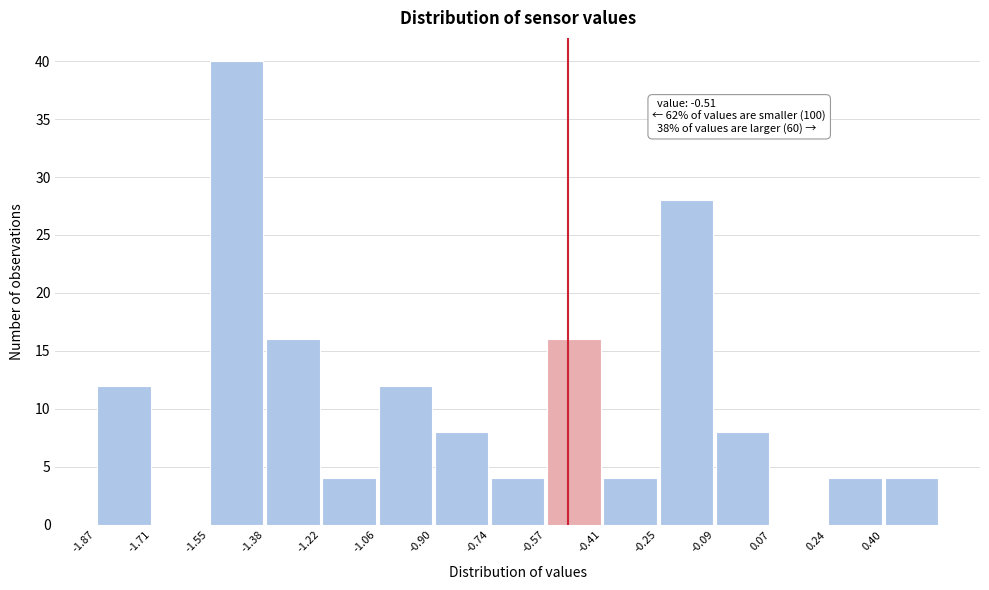

Which range on the x-axis has the tallest bar?

-1.546 to -1.384